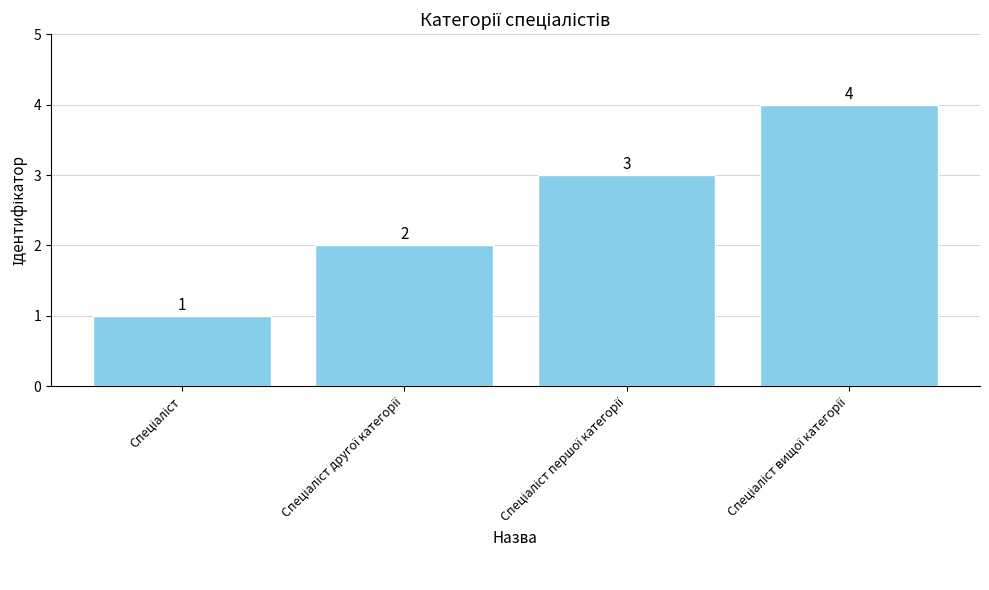

What is the value of the 3rd bar from the left?

3